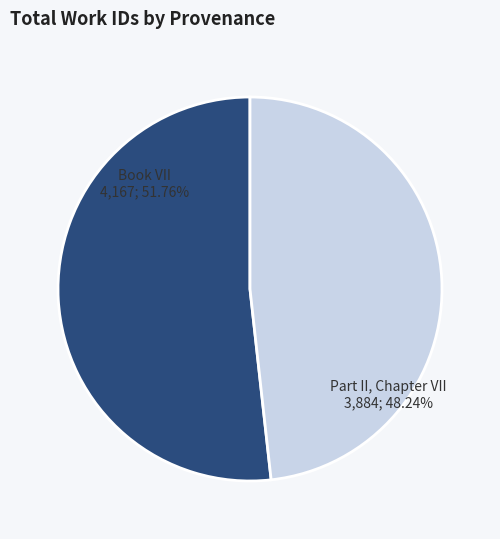

Does Book VII represent more than half of the total?

Yes